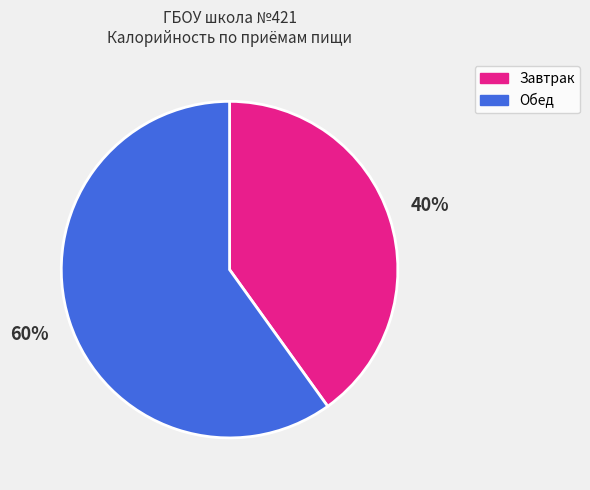

The Обед slice represents 66% of the pie. True or false?

False